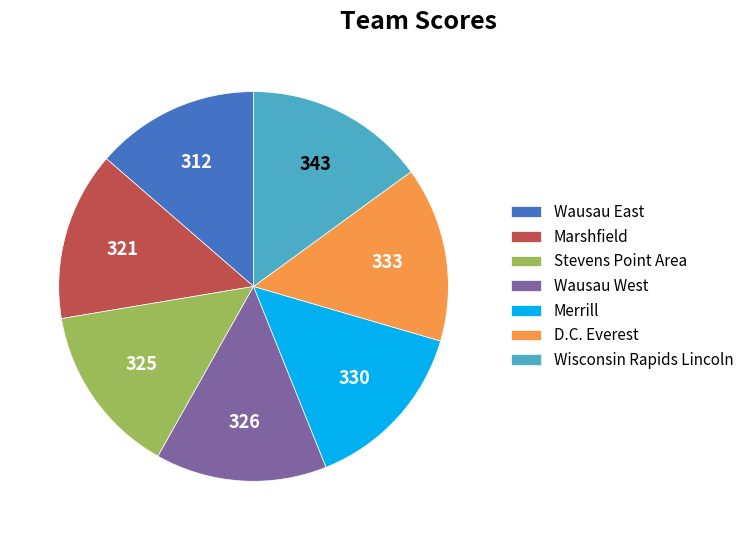

Count the number of slices in the pie.

7